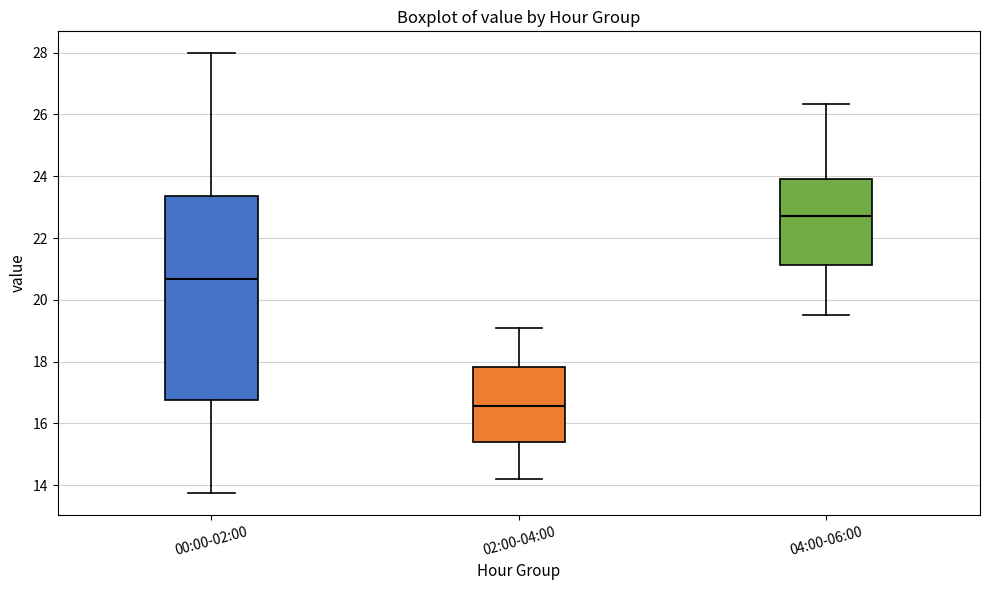

Which box has the highest median line?

04:00-06:00